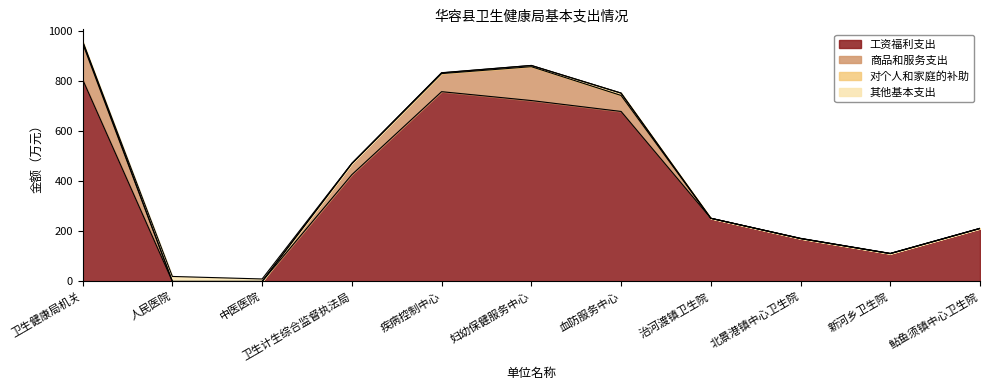

Is the value of 商品和服务支出 at 新河乡卫生院 greater than the value of 对个人和家庭的补助 at 血防服务中心?

No